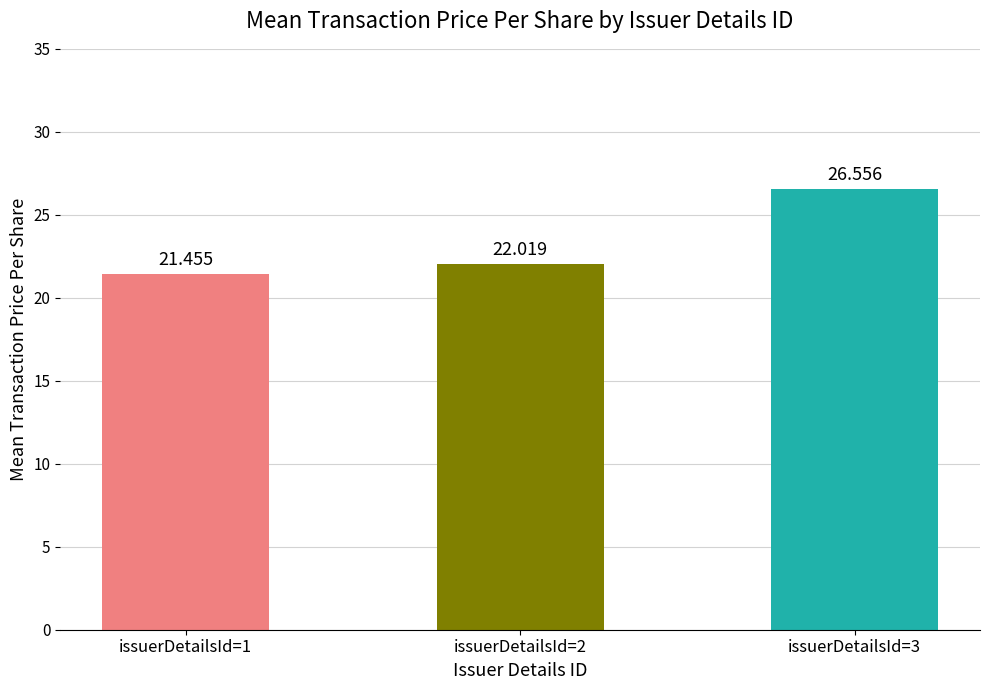

What is the sum of the values at issuerDetailsId=2 and issuerDetailsId=1?

43.5